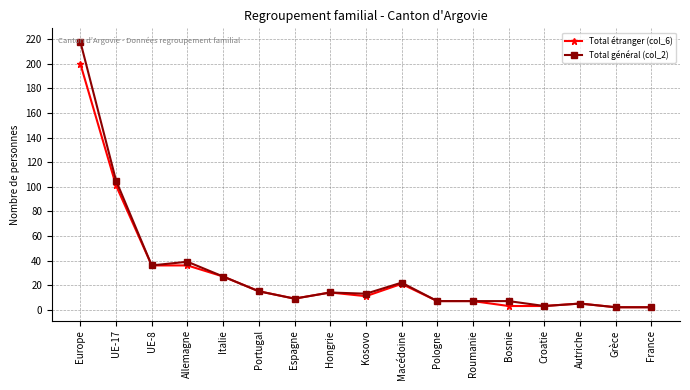

The value of Total général (col_2) at Pologne is 7. True or false?

True